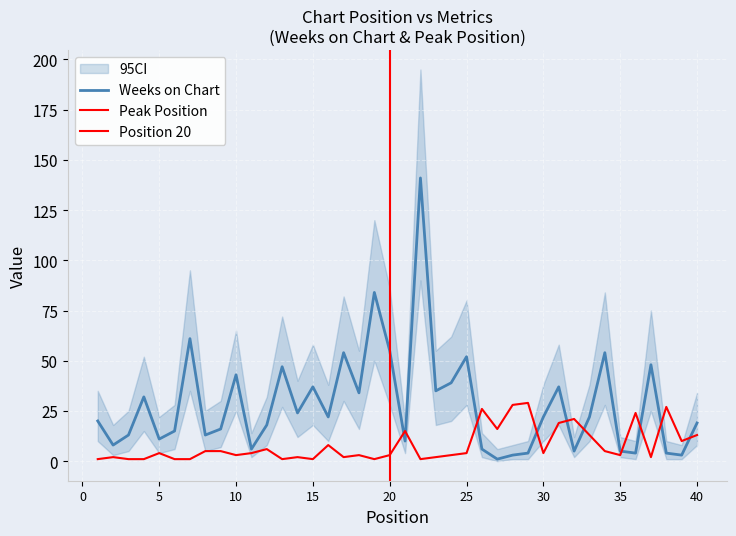

Which series has the widest spread of values?

Weeks on Chart